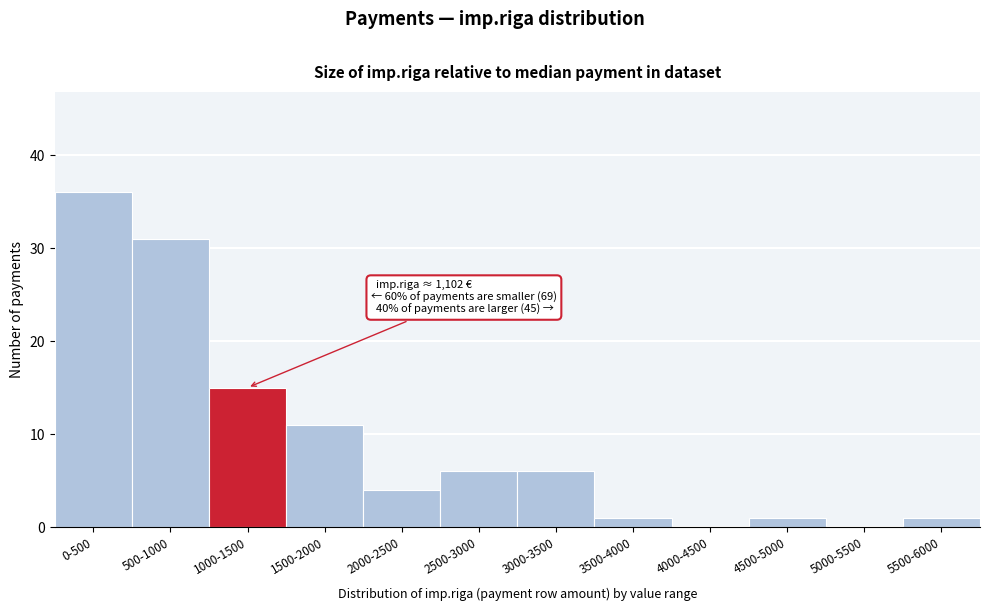

Reading right to left, what are all the values shown in this chart?

5500-6000=1	5000-5500=0	4500-5000=1	4000-4500=0	3500-4000=1	3000-3500=6	2500-3000=6	2000-2500=4	1500-2000=11	1000-1500=15	500-1000=31	0-500=36